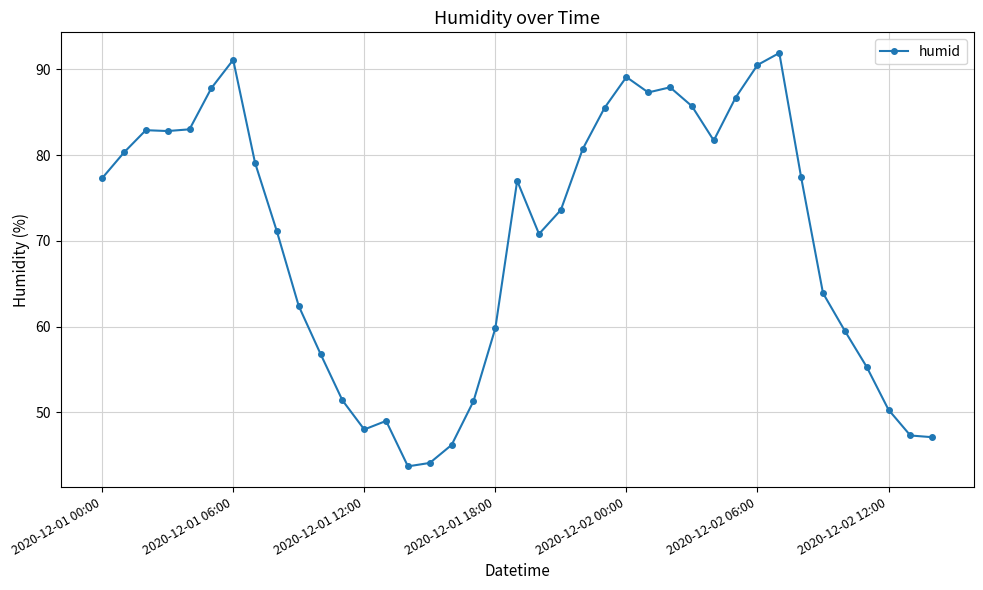

What is the minimum value shown in the chart?

43.7